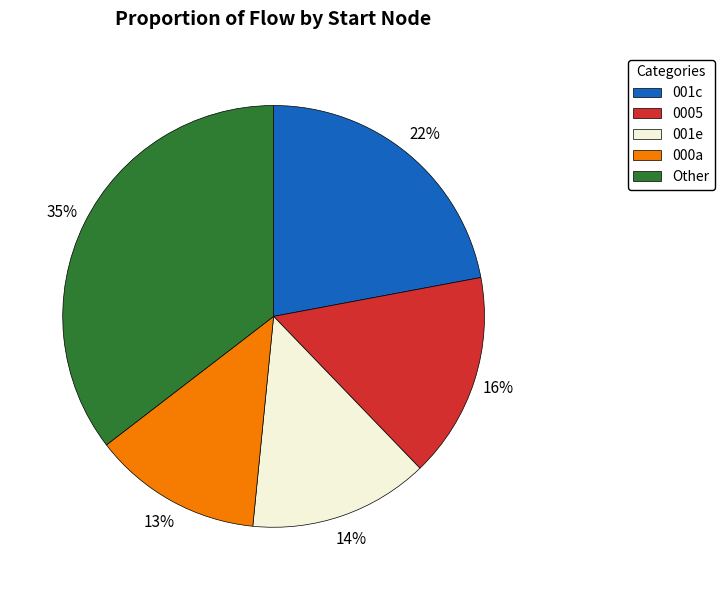

To the nearest percent, what is the average slice percentage?

20%